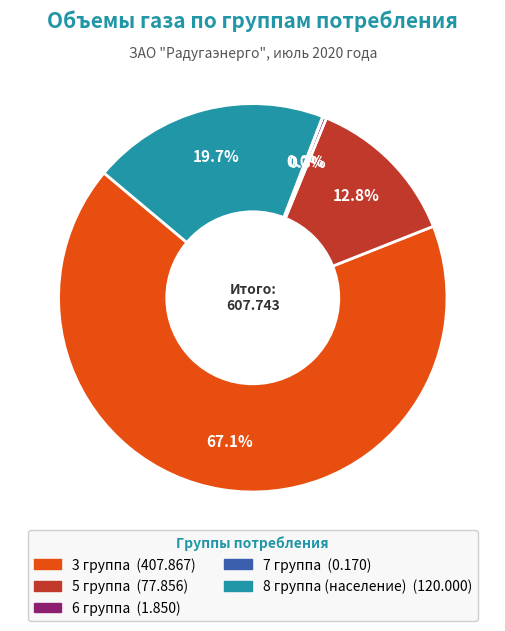

To the nearest percent, what percentage of the pie is 8 группа (население)?

20%